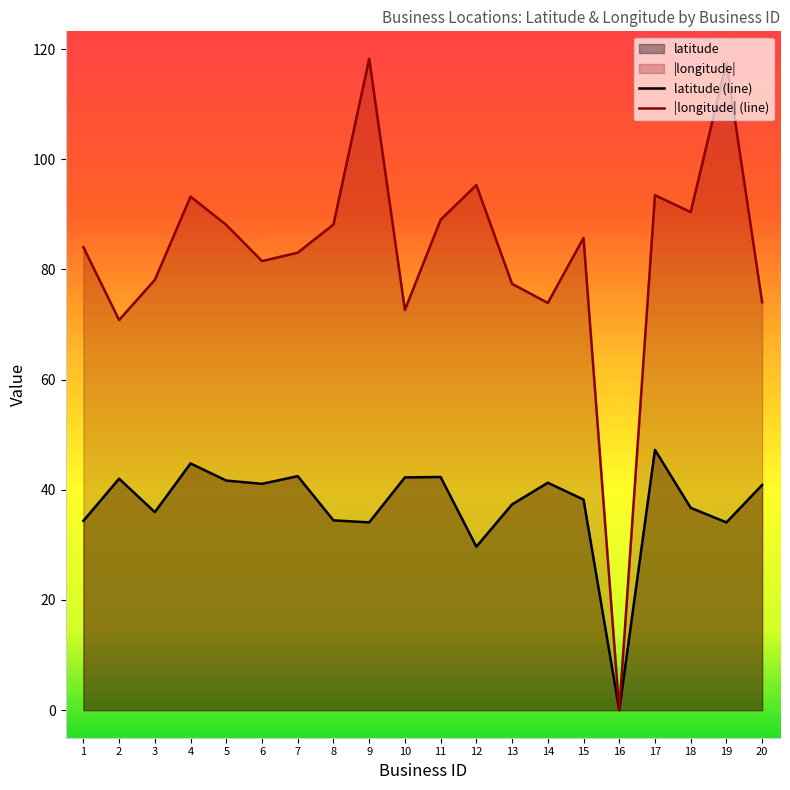

How many interior local valleys does the latitude series have?

6